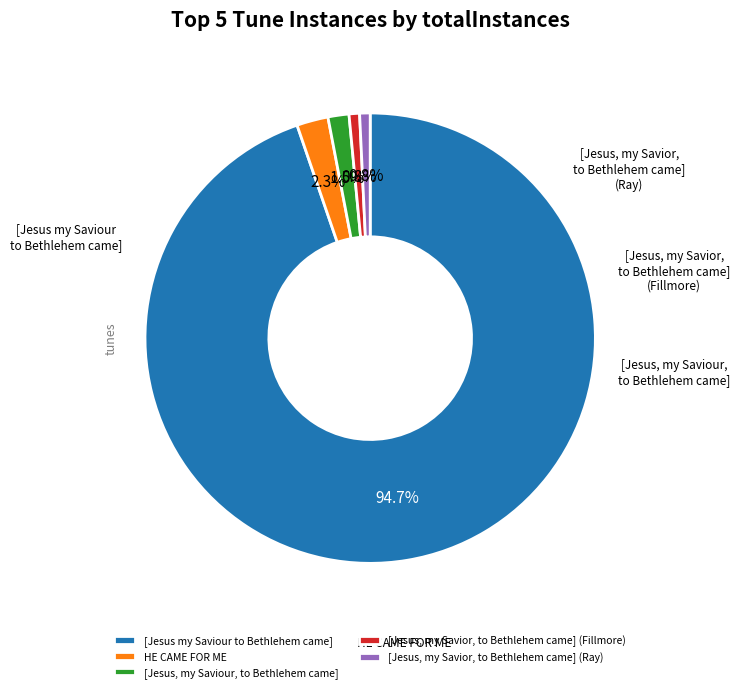

How many segments does this pie chart have?

5